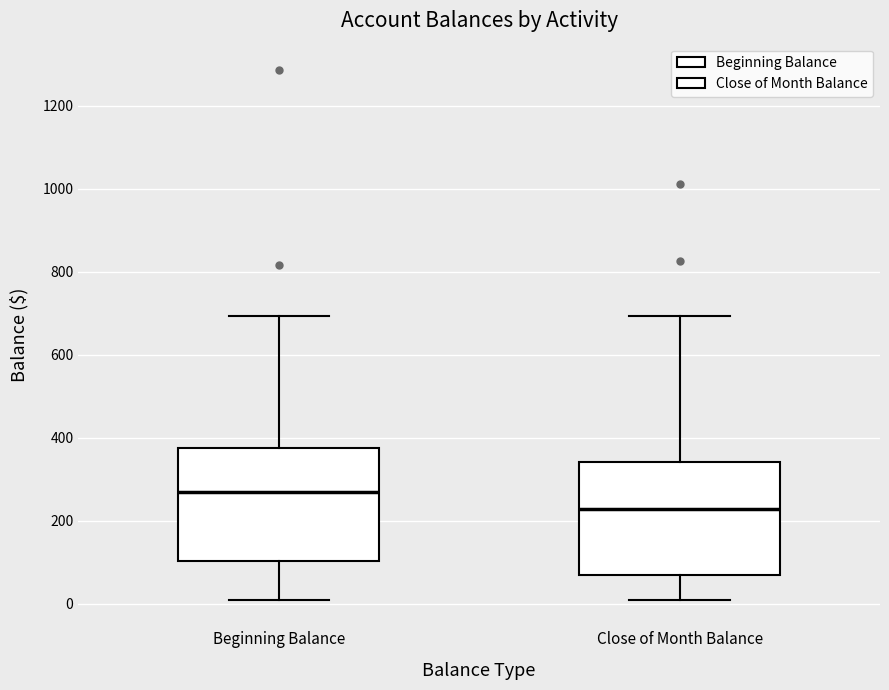

Which box's median line is the highest?

Beginning Balance